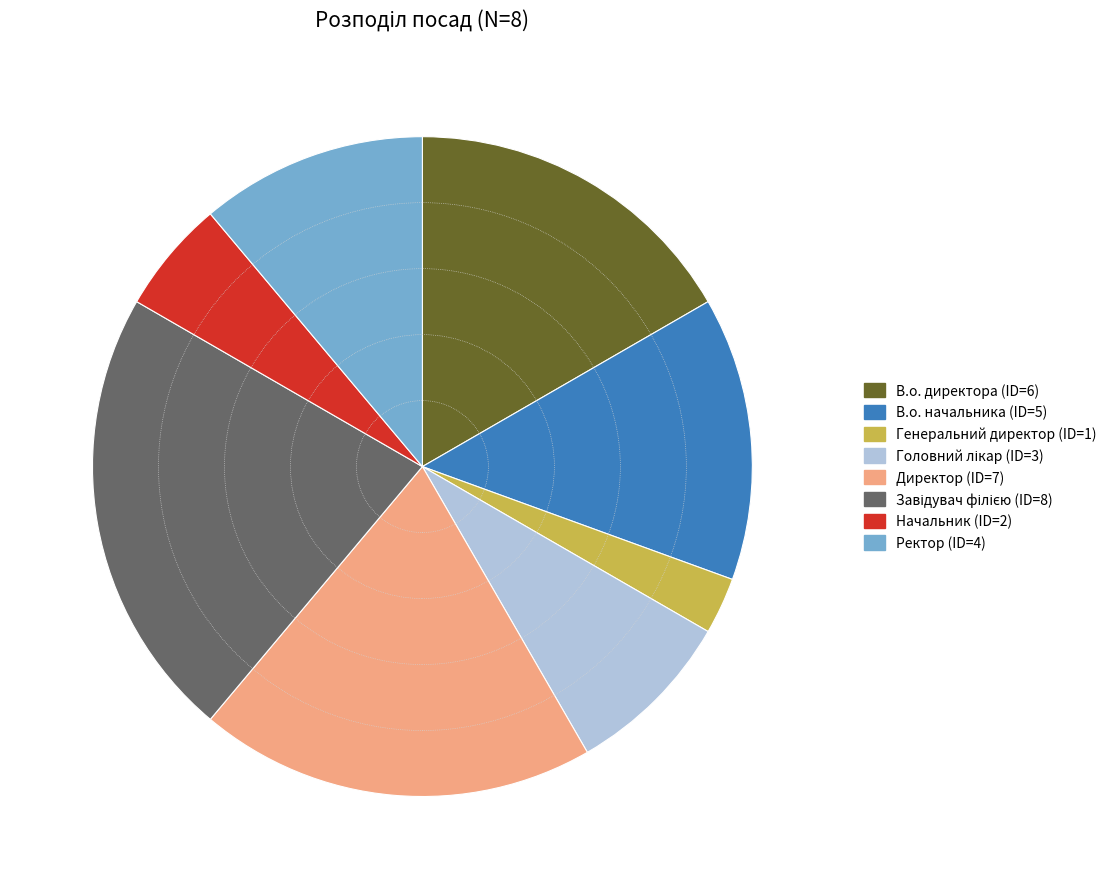

How many segments does this pie chart have?

8